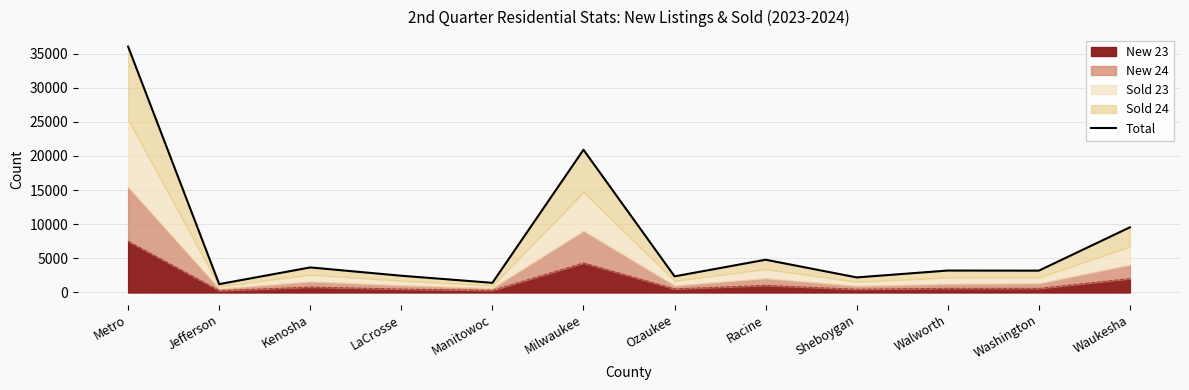

What is the difference between the values at LaCrosse and Waukesha?

7097